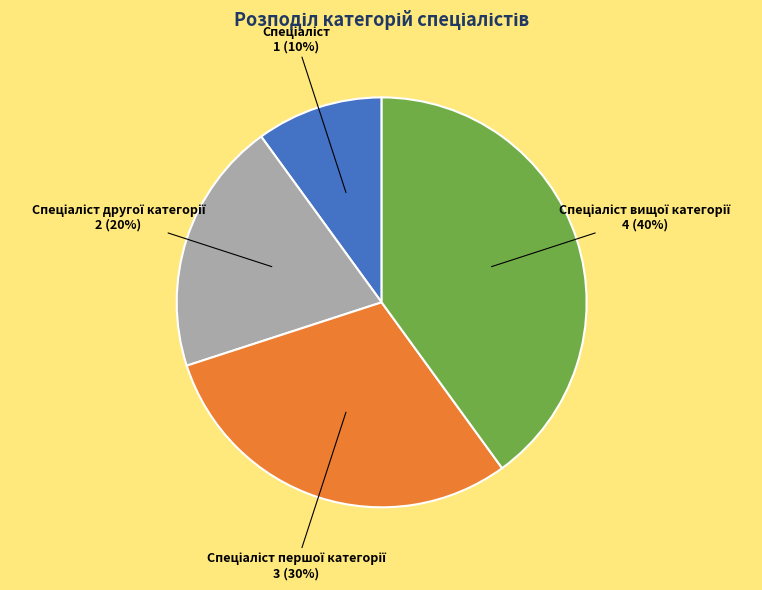

Is there a majority slice in this chart?

No